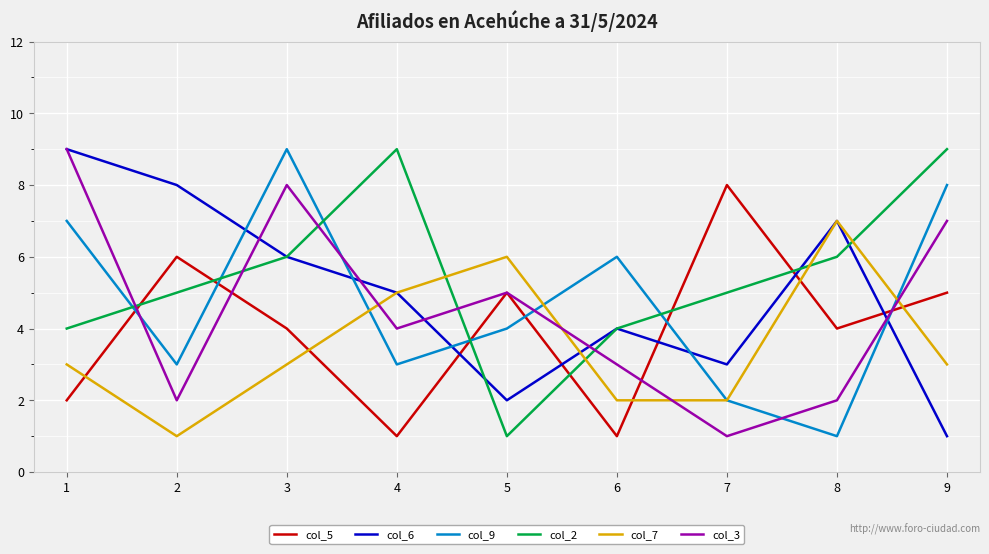

What is the maximum value shown in the chart?

9